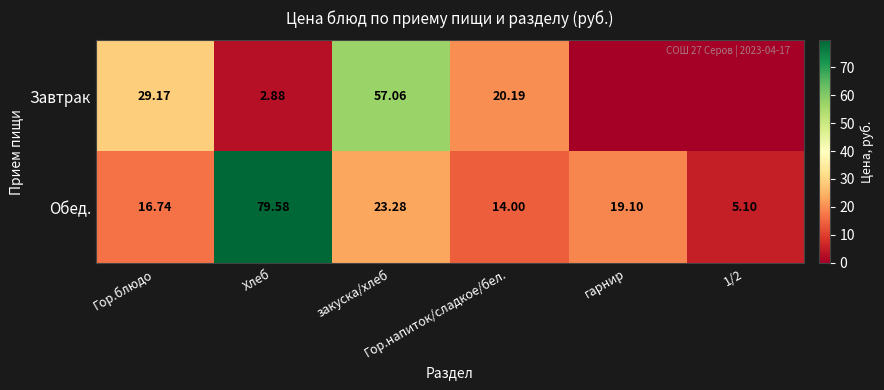

Rank the series by their maximum value, from lowest to highest.

Завтрак, Обед.